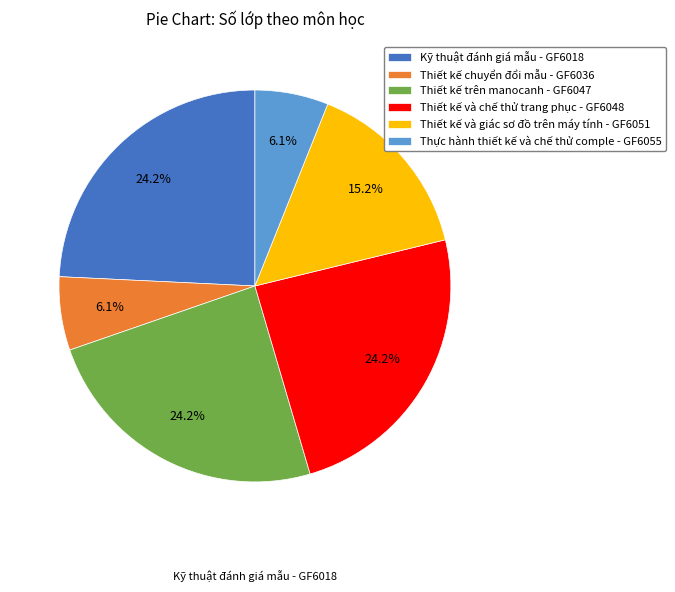

Which slice is the largest?

Kỹ thuật đánh giá mẫu - GF6018